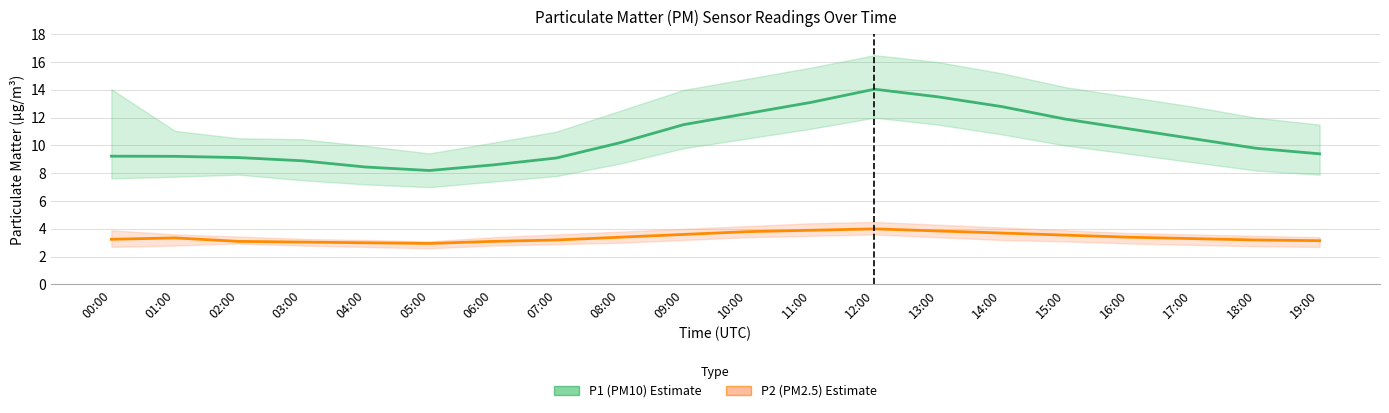

What is the label of the 1st point from the left?

00:00